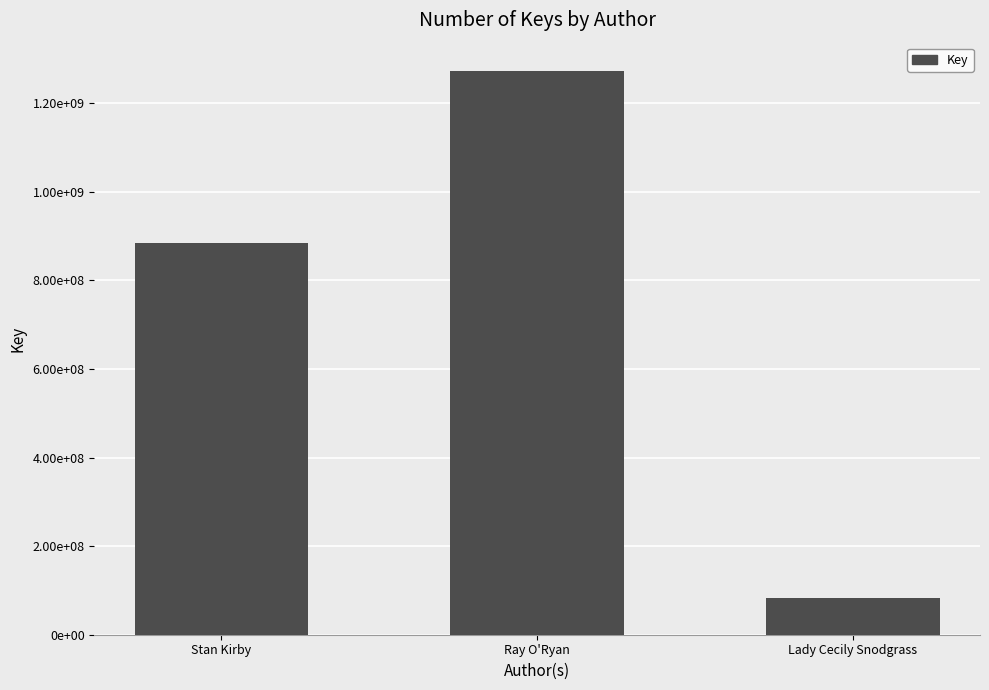

The chart shows a value of 348874000 at Stan Kirby. True or false?

False